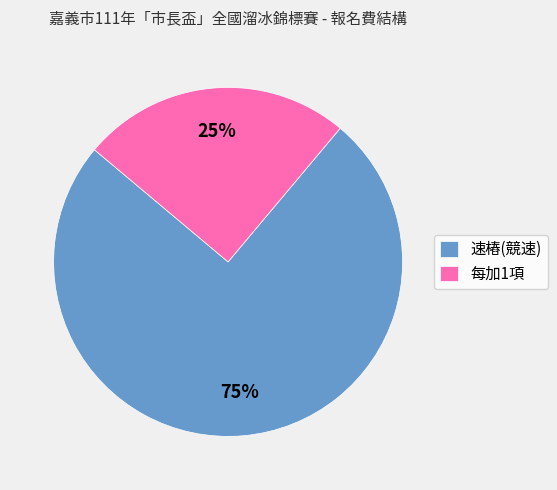

To the nearest percent, what is the difference between the largest and smallest slice percentages?

50%